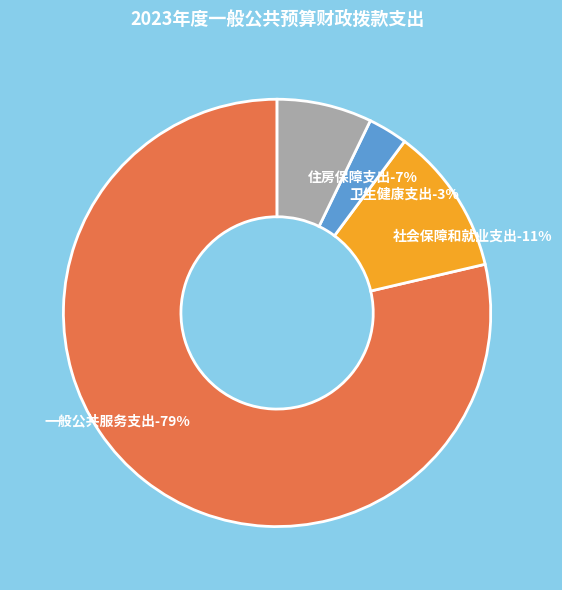

How many segments does this pie chart have?

4